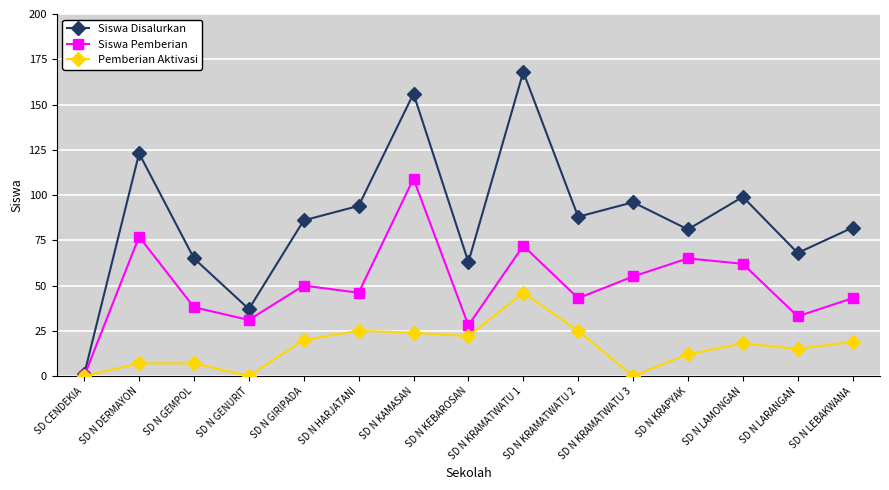

Where does the Siswa Pemberian series first go above 46?

SD N DERMAYON